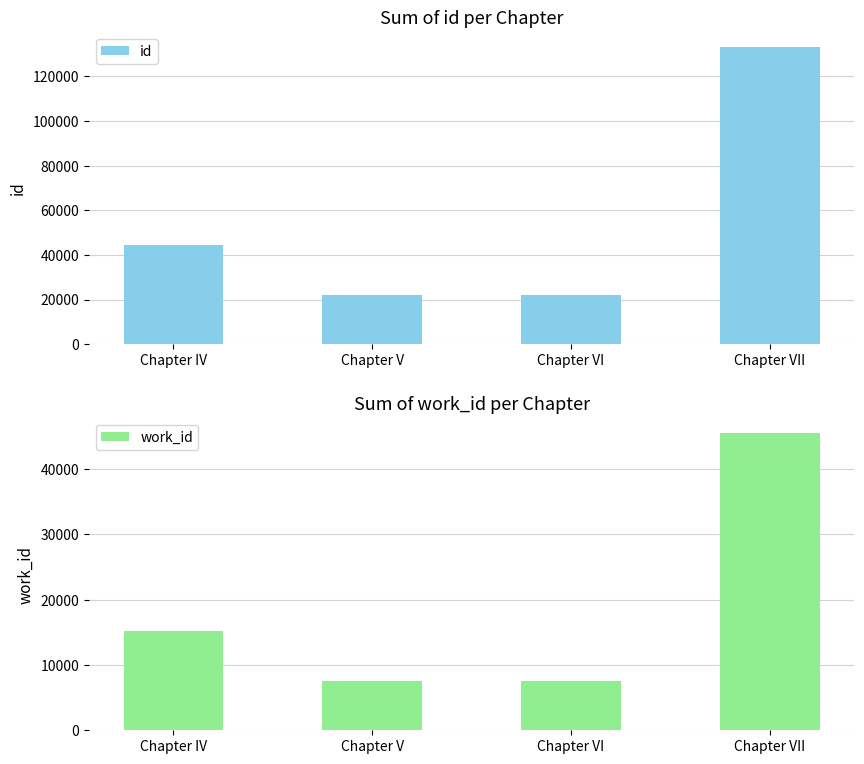

What is the minimum value for work_id?

7593